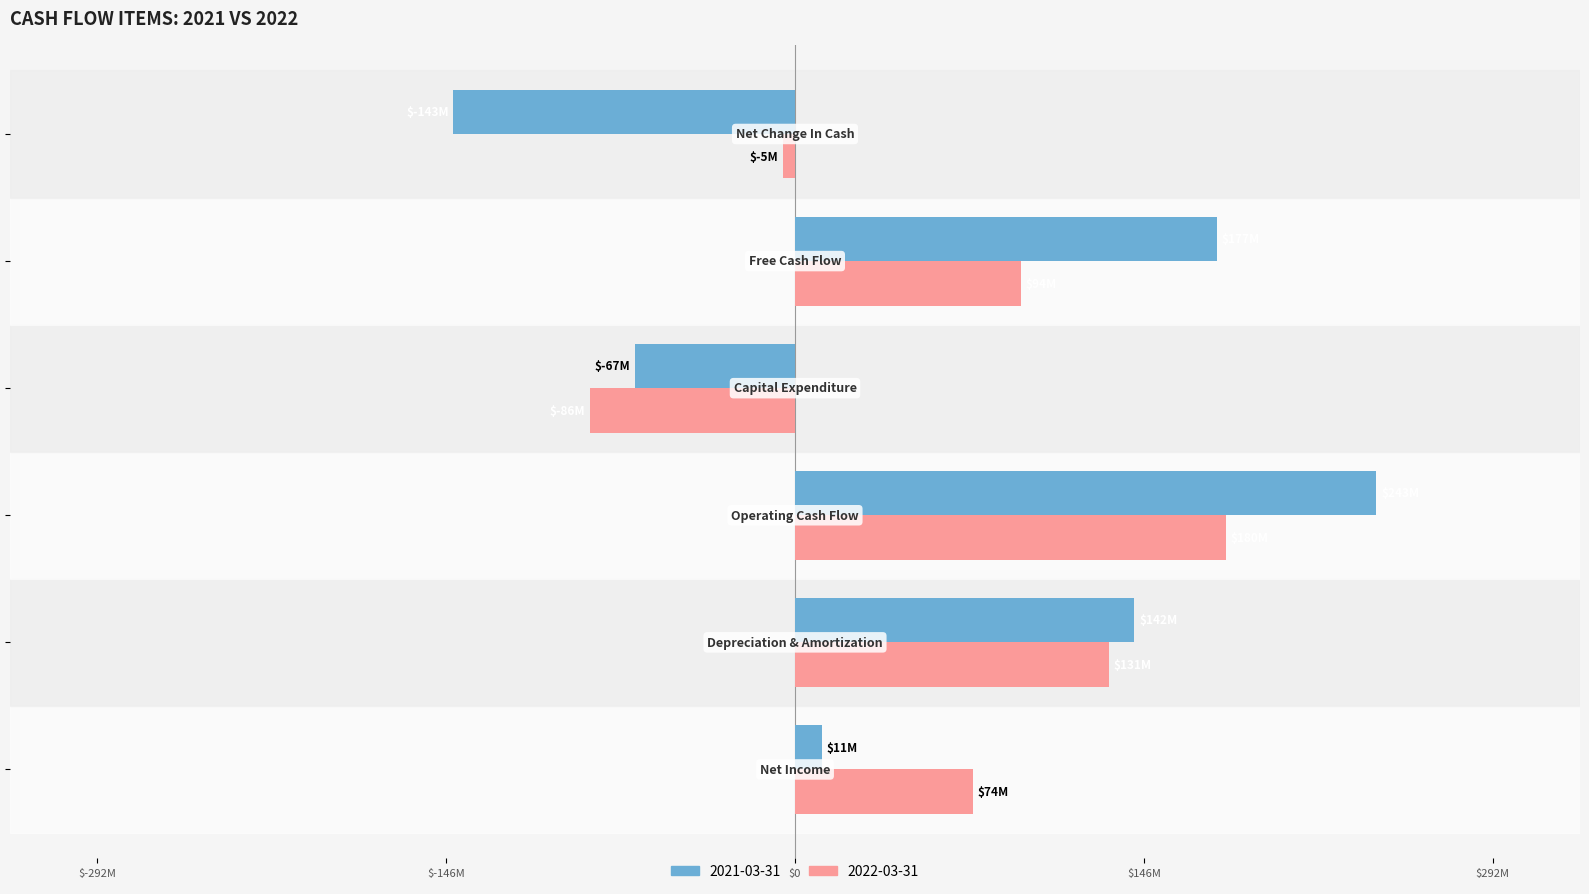

Which series has the largest range (max minus min)?

2021-03-31